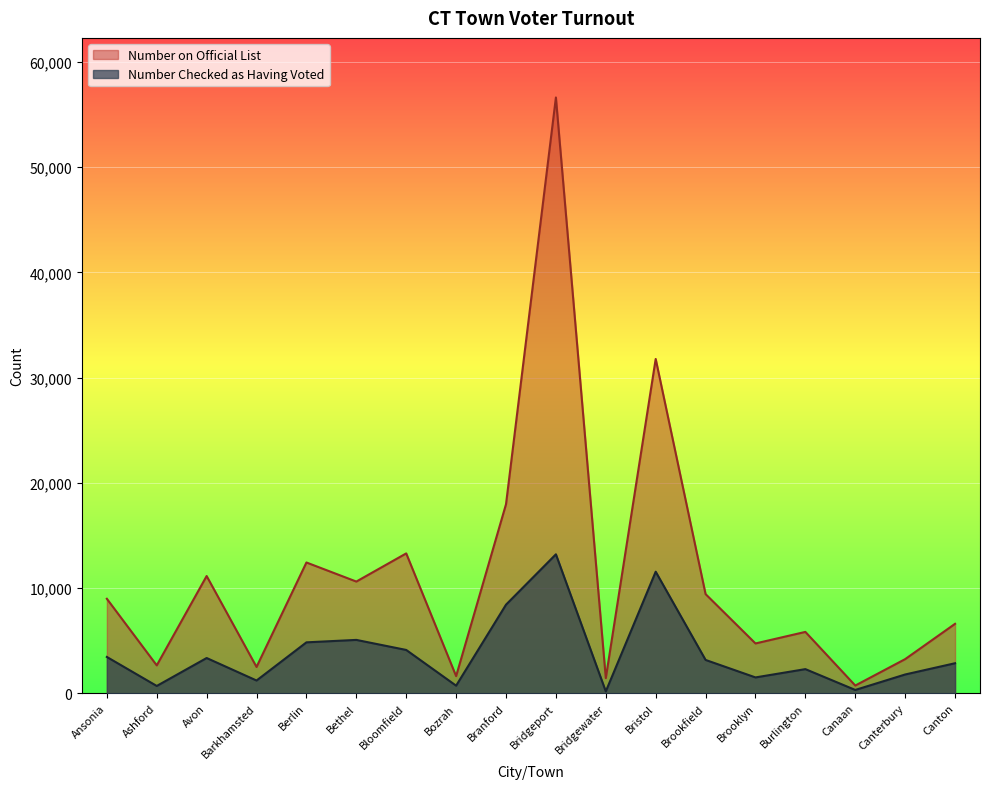

Rank the series at Avon from lowest to highest value.

Number Checked as Having Voted, Number on Official List